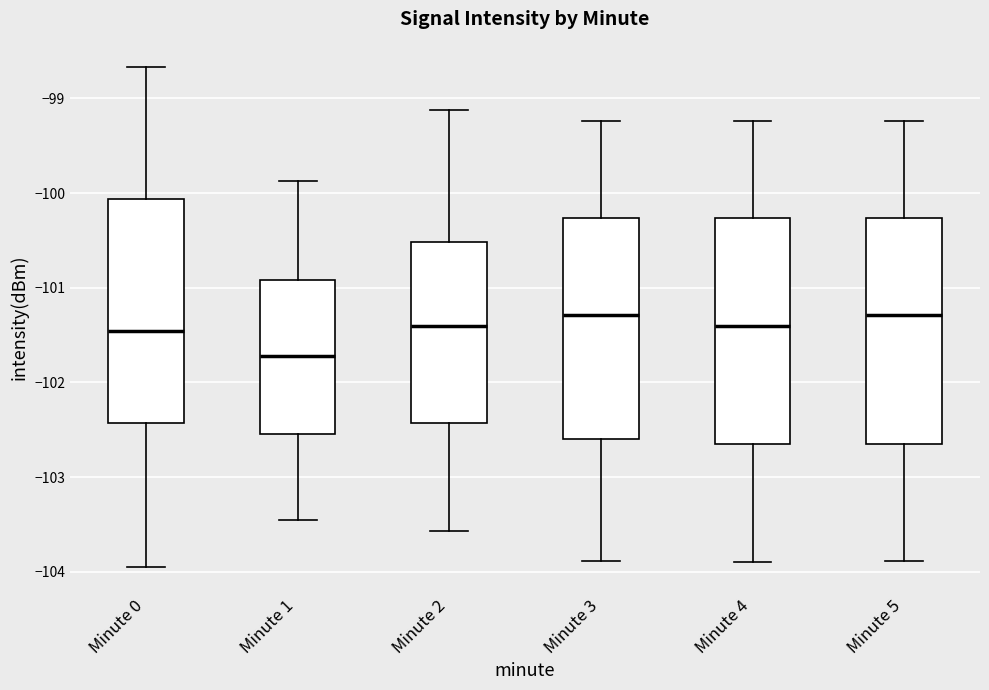

Reading left to right, read every box against the y-axis: the position of its median line, the range the box covers, and the ends of its whiskers. The values are not printed on the chart, so give them approximately, as read against the axis.

Minute 0: median -101.5, box -102.4 to -100.1, whiskers -104.0 to -98.7
Minute 1: median -101.7, box -102.5 to -100.9, whiskers -103.5 to -99.9
Minute 2: median -101.4, box -102.4 to -100.5, whiskers -103.6 to -99.1
Minute 3: median -101.3, box -102.6 to -100.3, whiskers -103.9 to -99.2
Minute 4: median -101.4, box -102.7 to -100.3, whiskers -103.9 to -99.2
Minute 5: median -101.3, box -102.7 to -100.3, whiskers -103.9 to -99.2